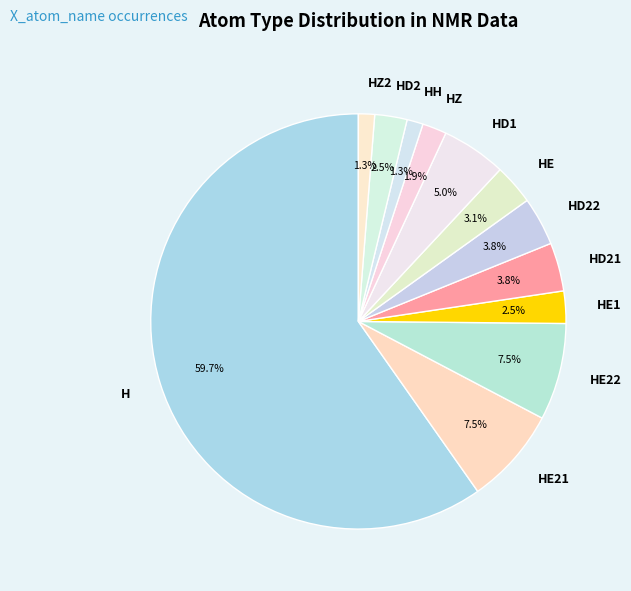

What percentage is NOT represented by HH?

98.7%